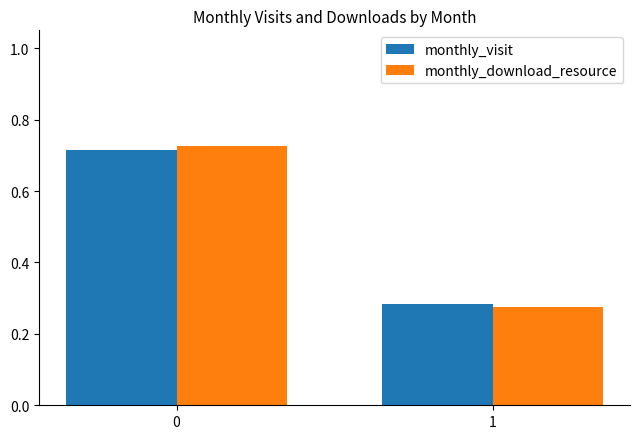

Is the value of monthly_download_resource at 1 greater than the value of monthly_visit at 1?

No